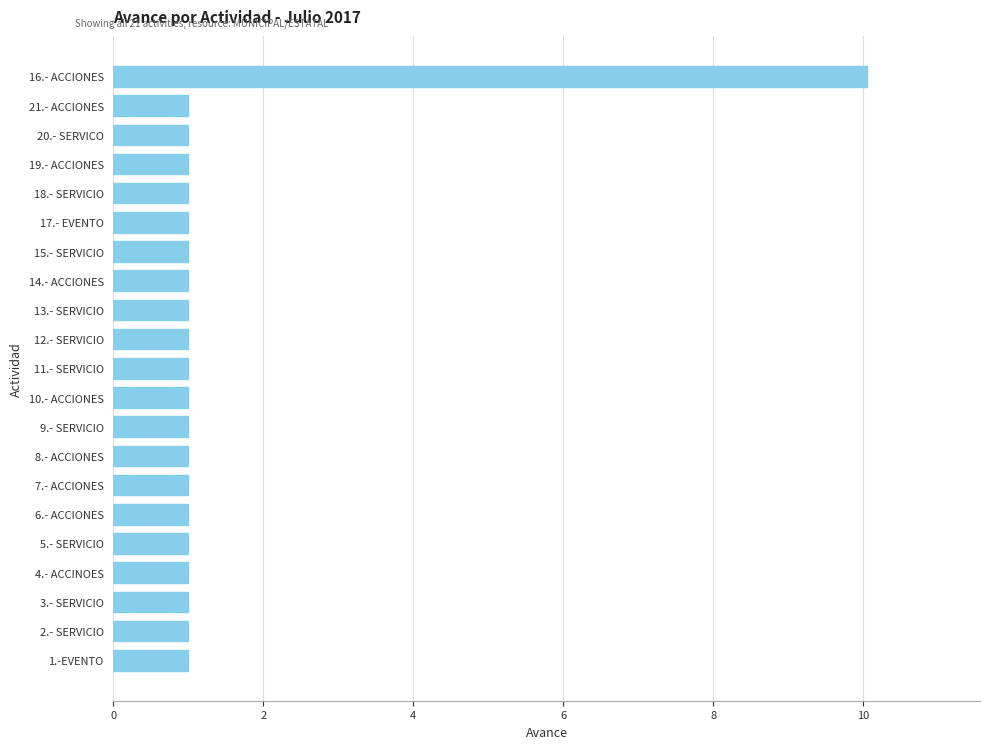

Are the bars horizontal?

Yes